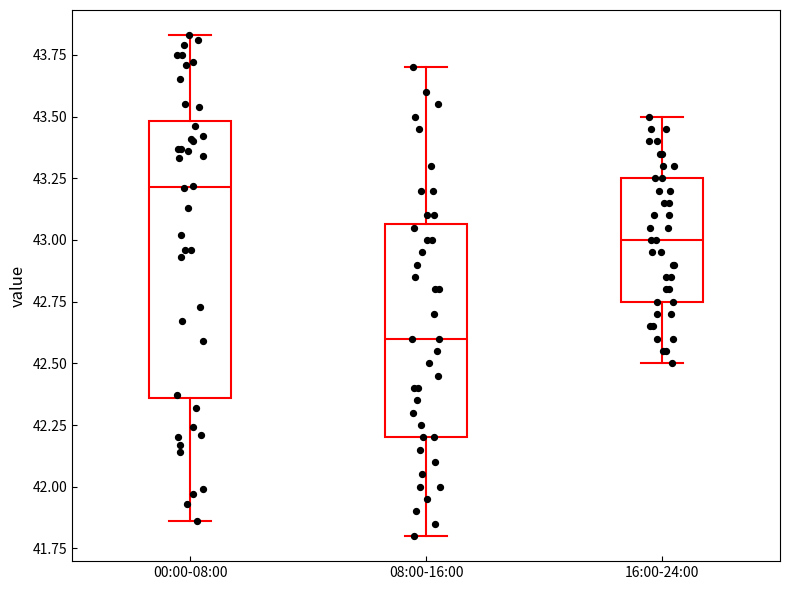

Reading left to right, read every box against the y-axis: the position of its median line, the range the box covers, and the ends of its whiskers. The values are not printed on the chart, so give them approximately, as read against the axis.

00:00-08:00: median 43.20, box 42.35 to 43.50, whiskers 41.85 to 43.85
08:00-16:00: median 42.60, box 42.20 to 43.05, whiskers 41.80 to 43.70
16:00-24:00: median 43.00, box 42.75 to 43.25, whiskers 42.50 to 43.50